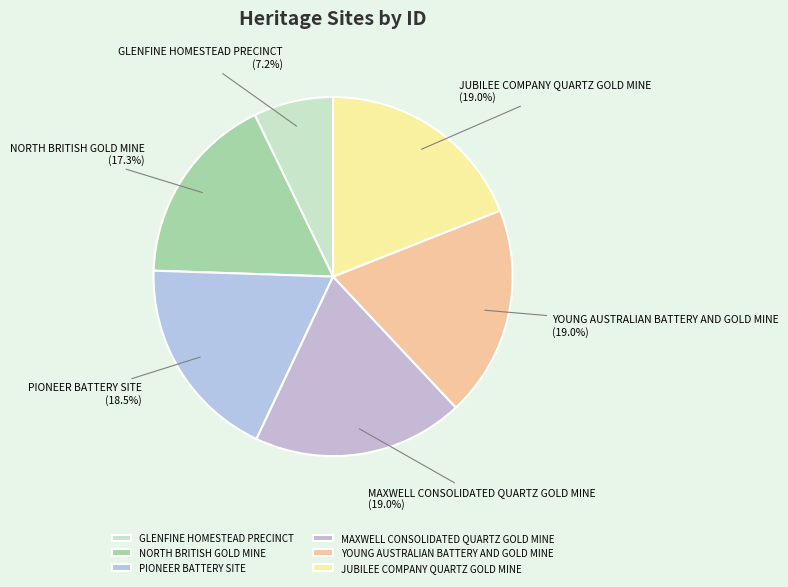

What is the smallest slice in the pie chart?

GLENFINE HOMESTEAD PRECINCT